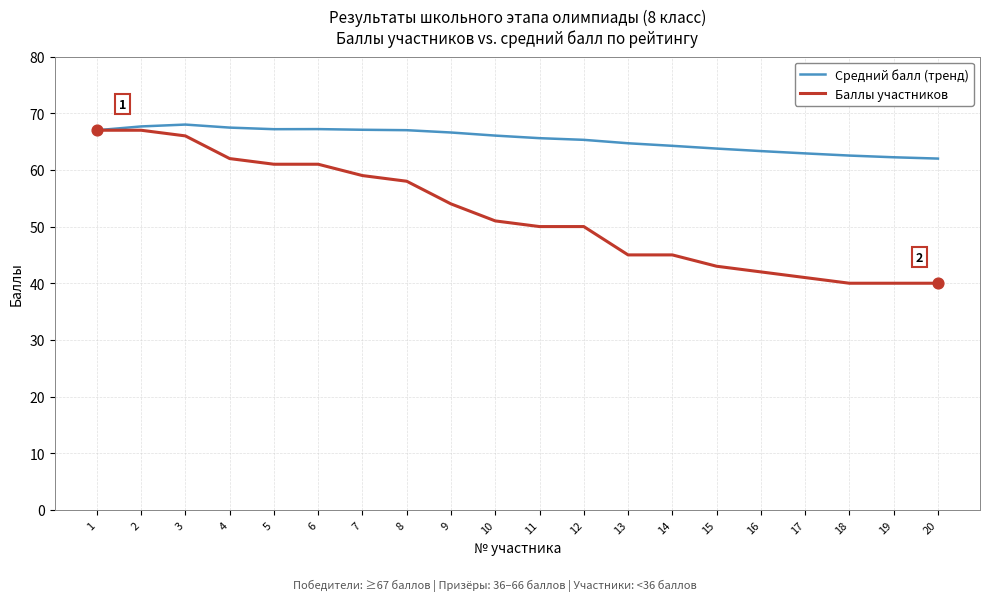

At how many categories does at least one series exceed 60?

20